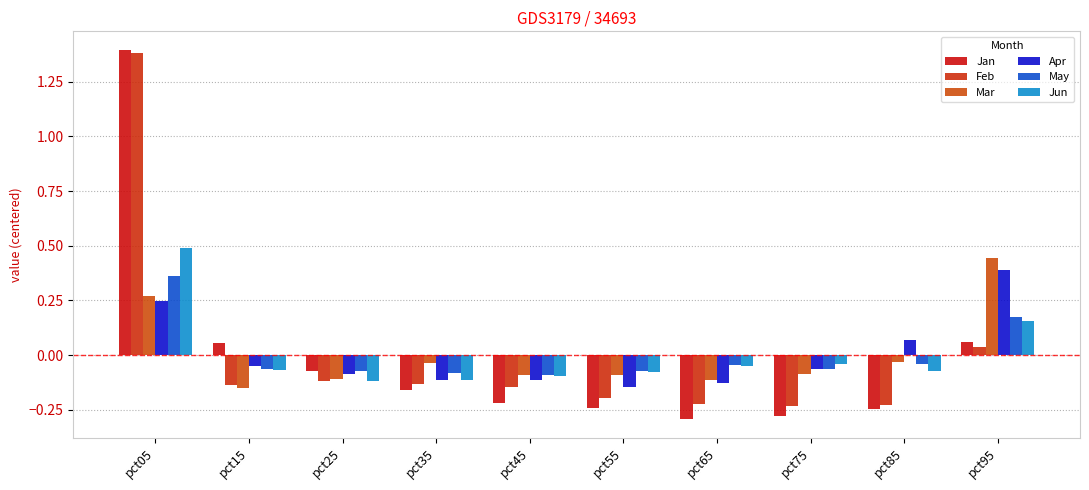

Which has a higher value, pct25 or pct55?

pct25